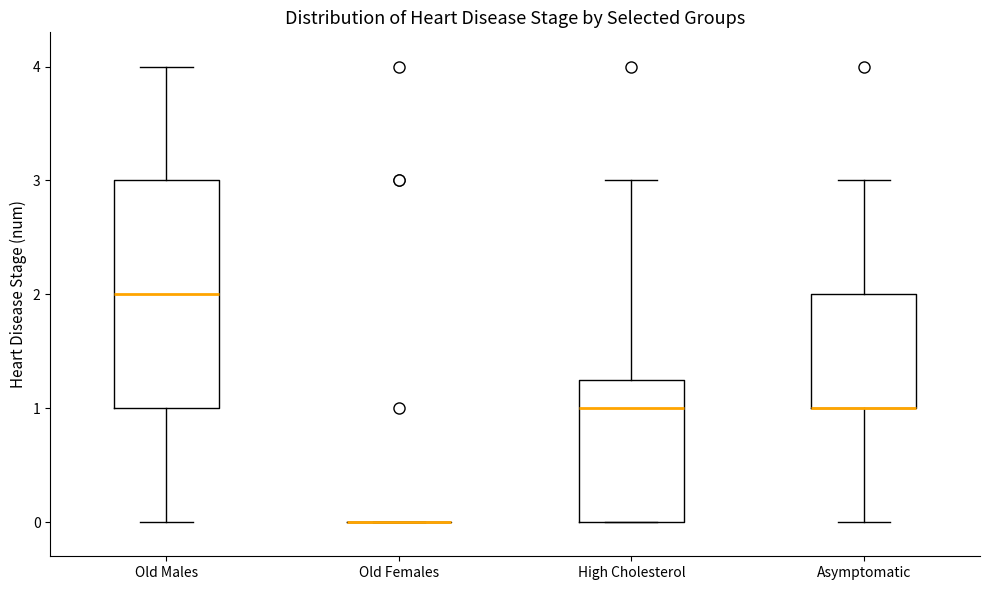

Reading left to right, read every box against the y-axis: the position of its median line, the range the box covers, and the ends of its whiskers. The values are not printed on the chart, so give them approximately, as read against the axis.

Old Males: median 2.0, box 1.0 to 3.0, whiskers 0.0 to 4.0
Old Females: box collapsed to a line at 0.0, whiskers 0.0 to 0.0
High Cholesterol: median 1.0, box 0.0 to 1.3, whiskers 0.0 to 3.0
Asymptomatic: median 1.0 (drawn on the box's lower edge), box 1.0 to 2.0, whiskers 0.0 to 3.0